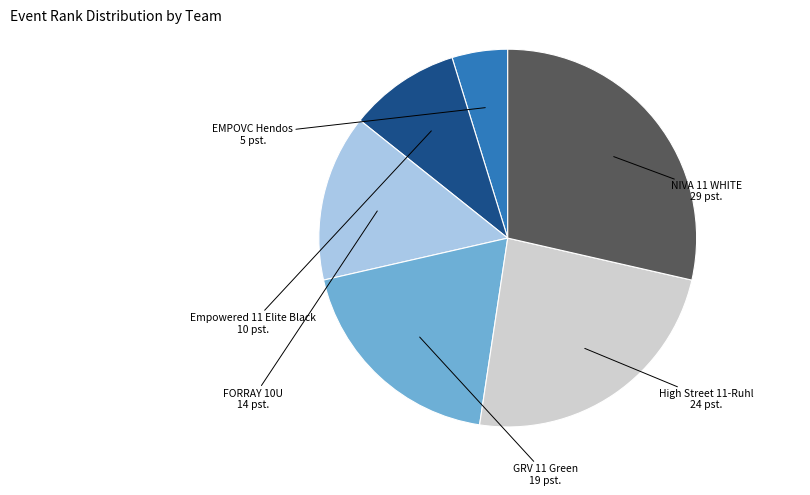

Is there any slice that represents more than half of the pie?

No